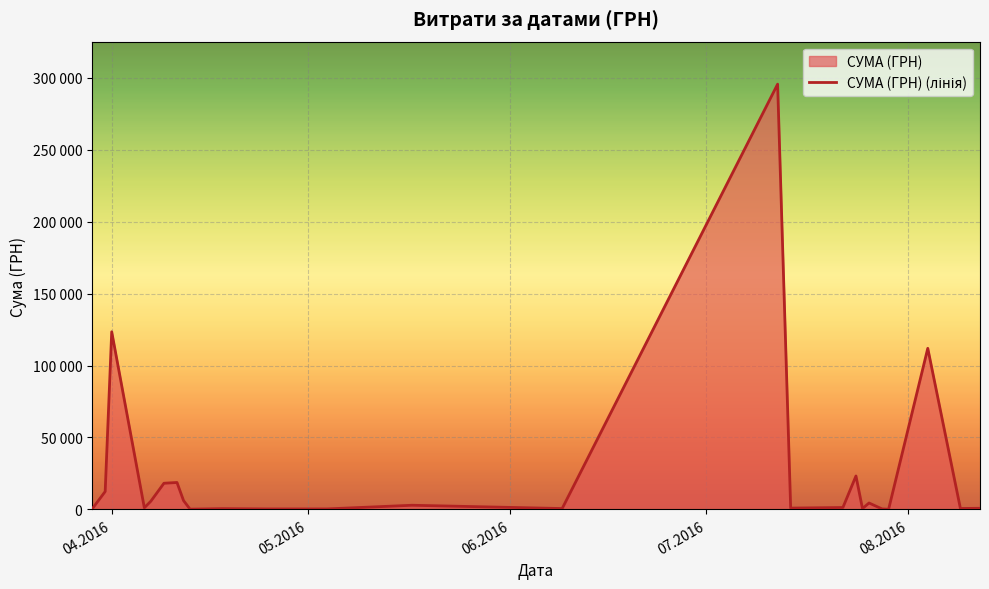

What is the smallest value displayed?

97.8